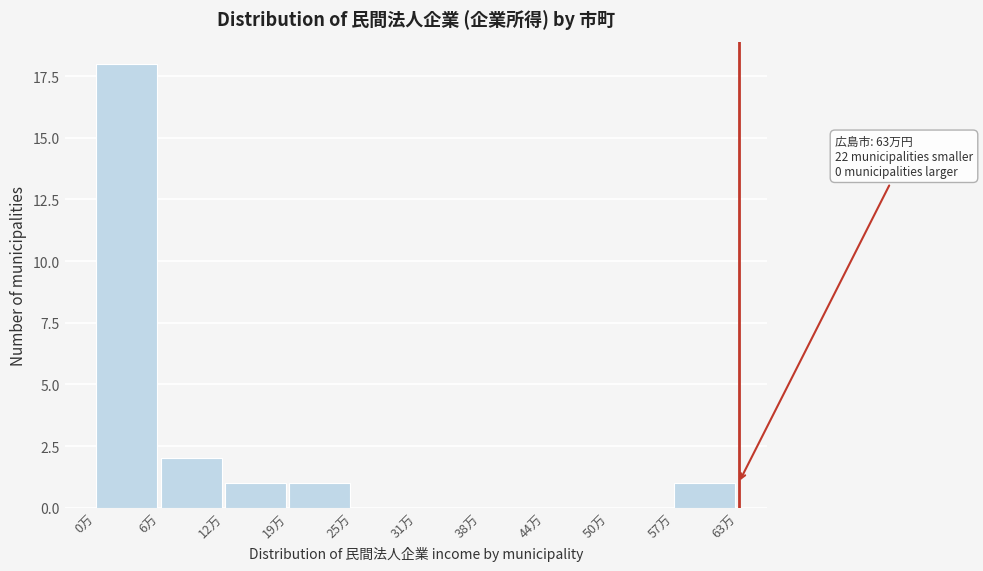

Reading left to right, transcribe all the data shown in this chart.

0万=18	6万=2	12万=1	19万=1	25万=0	31万=0	38万=0	44万=0	50万=0	57万=1